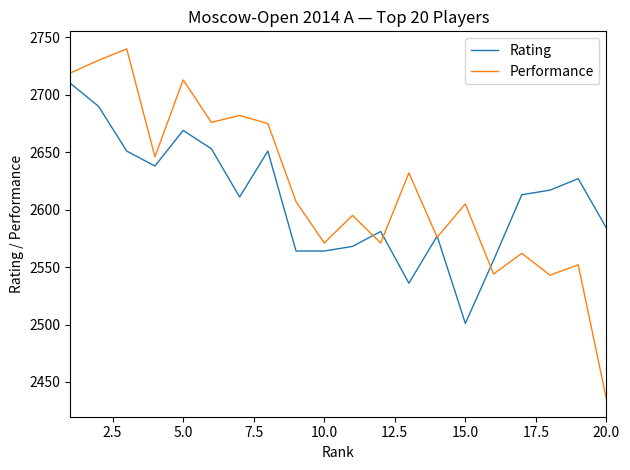

Which series ends up on top after the final intersection of Rating and Performance?

Rating